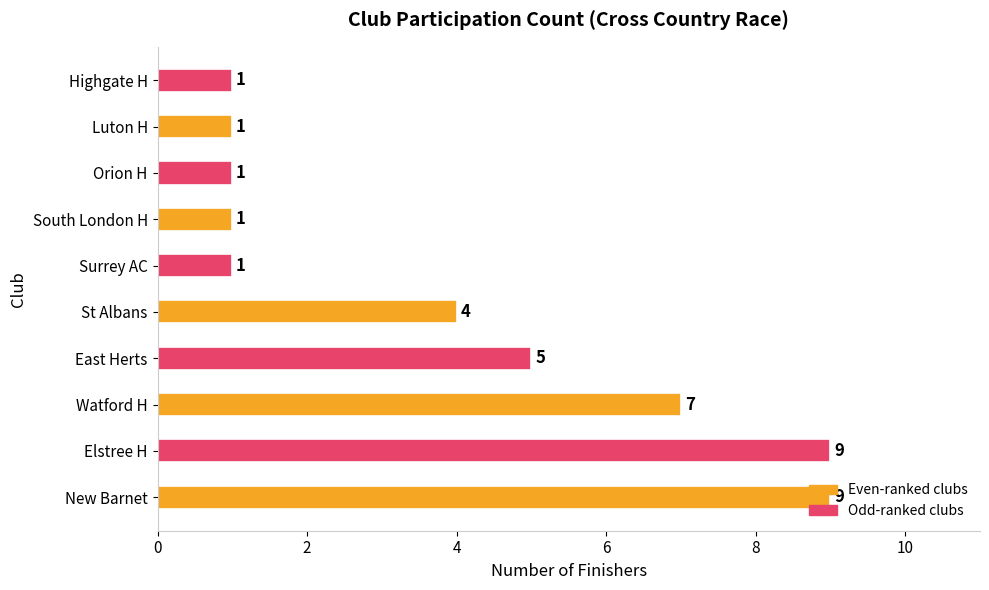

What is the greatest value displayed?

9